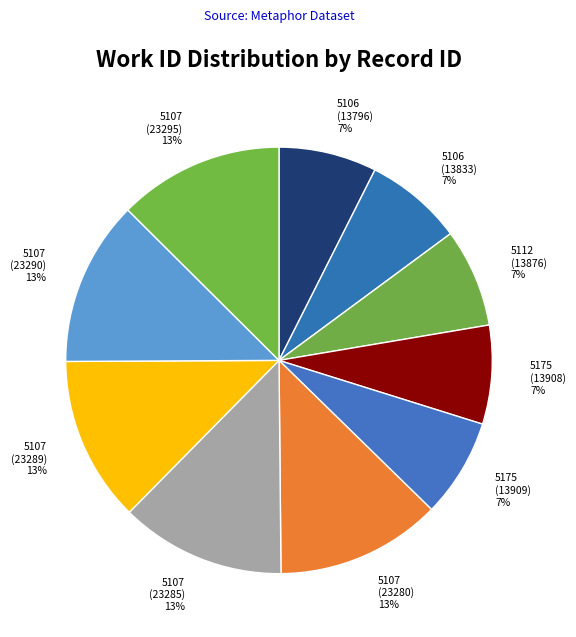

Is there any slice that represents more than half of the pie?

No